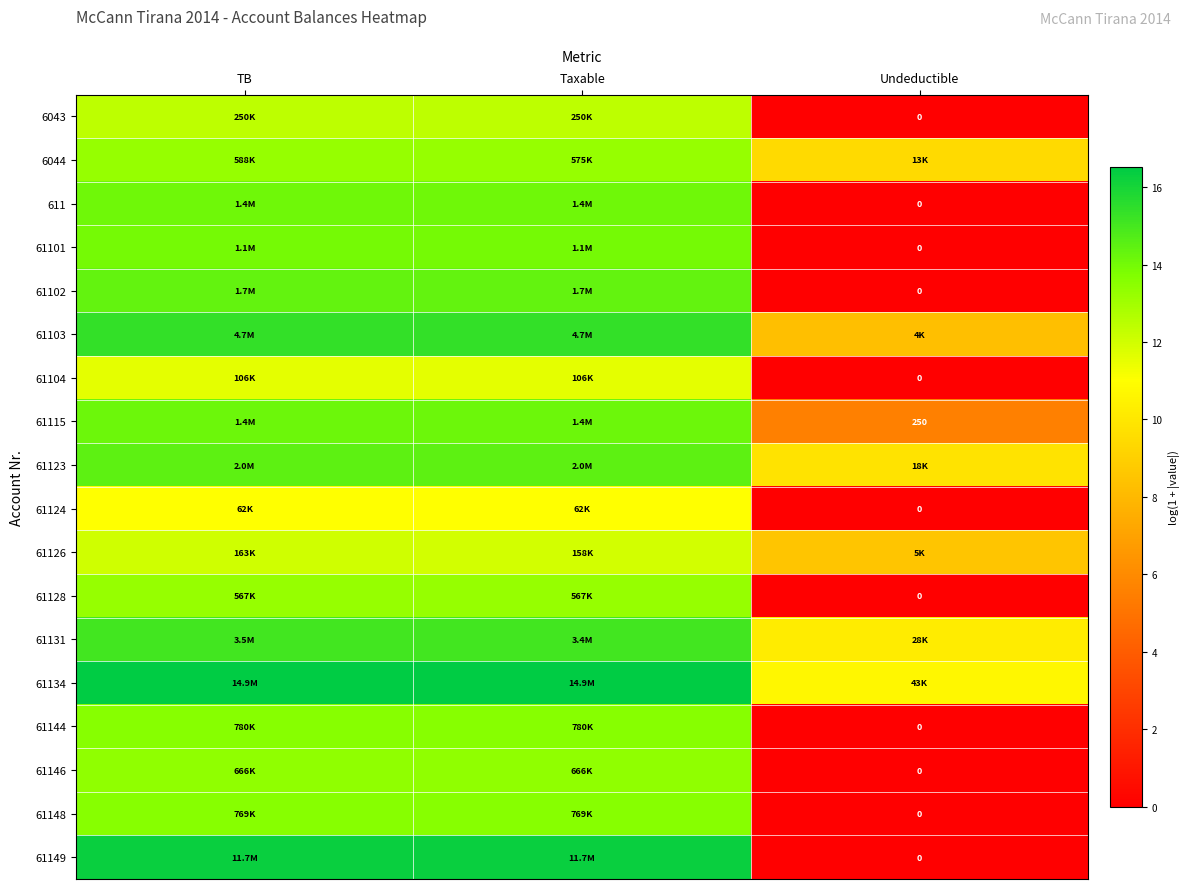

Which category has the highest value in the 61103 series?

TB